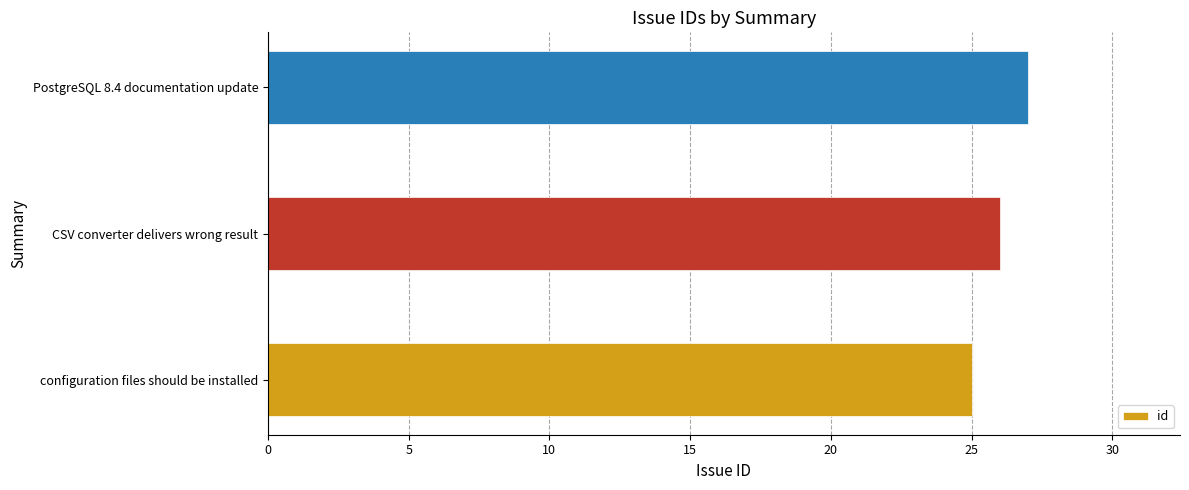

What is the sum of all values?

78